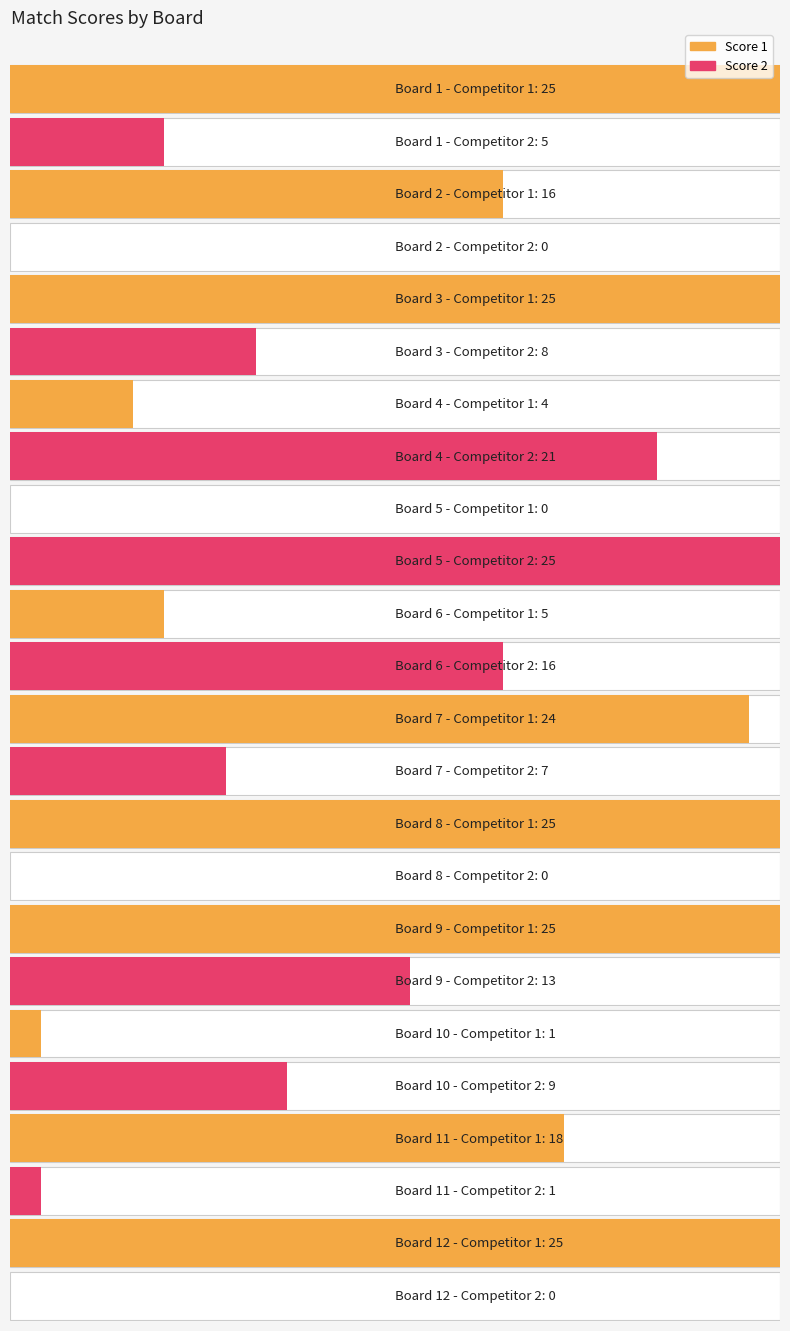

What is the greatest value displayed?

25